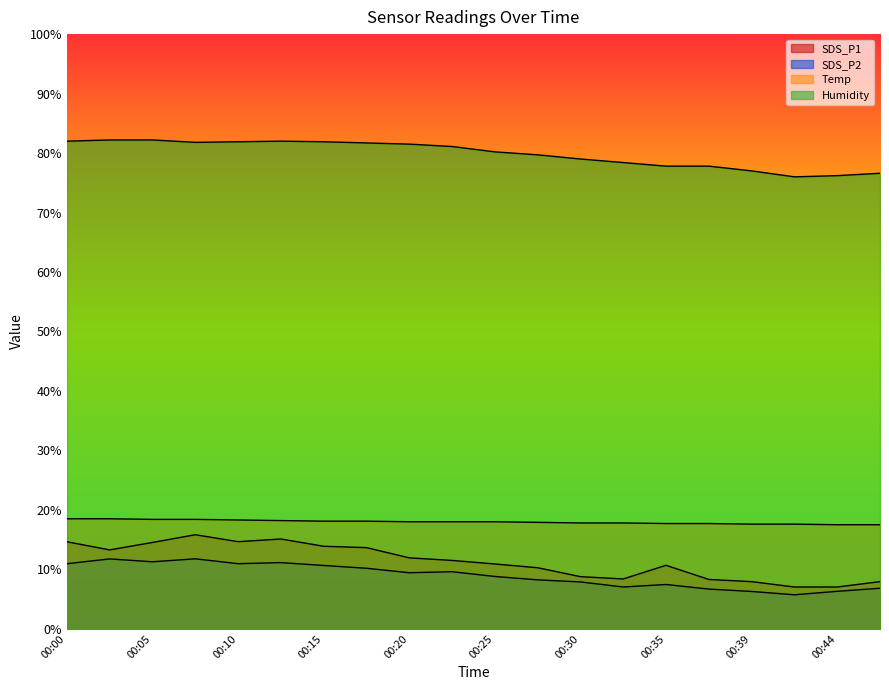

What is the average value of the SDS_P2 series?

8.9